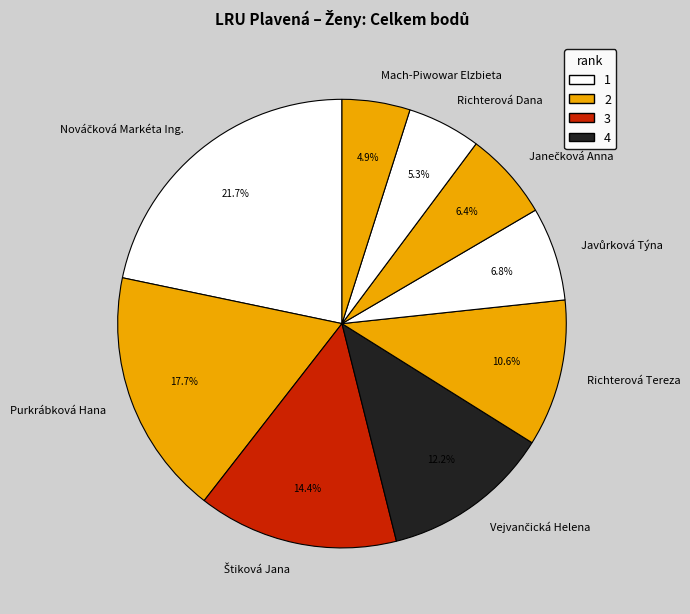

Is there a majority slice in this chart?

No